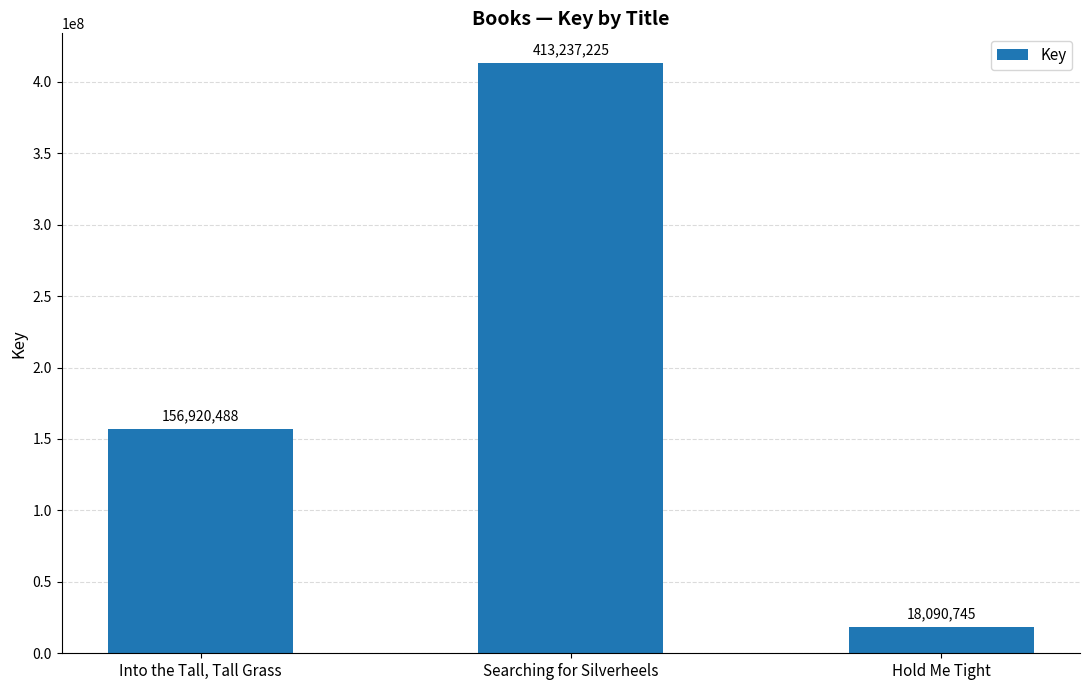

What is the value of the 1st bar from the left?

156920488